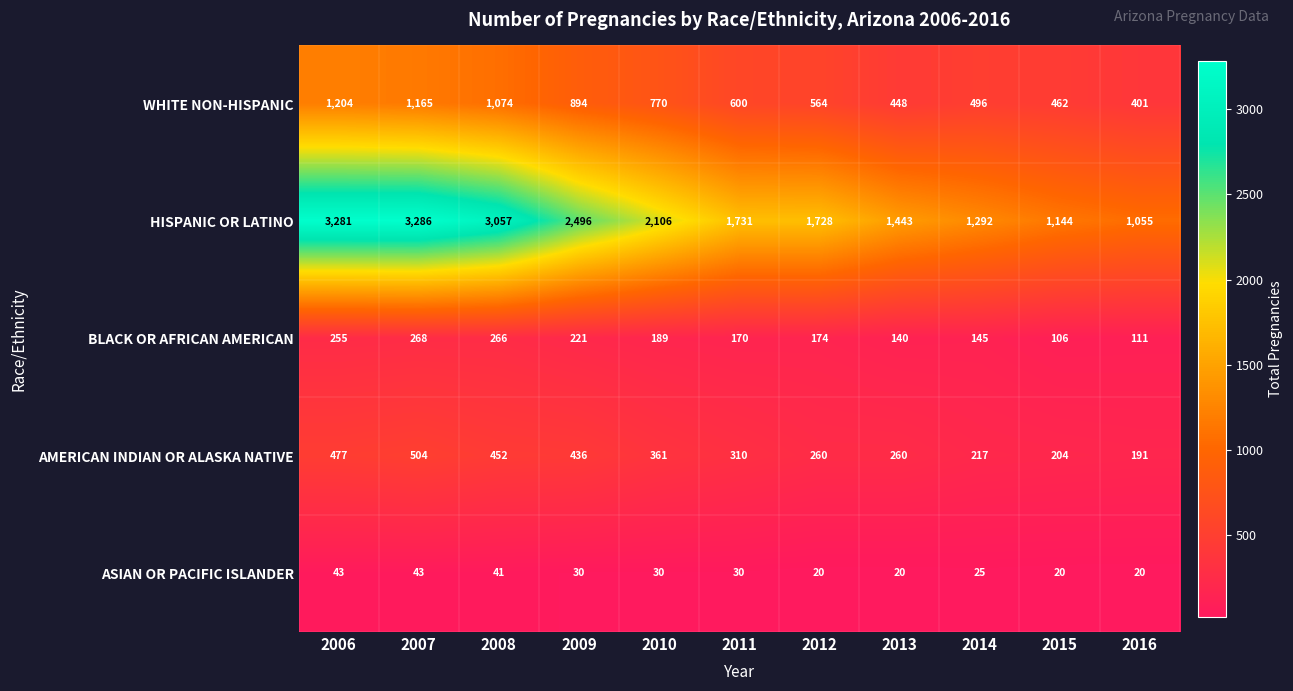

Is the value of WHITE NON-HISPANIC at 2016 greater than the value of HISPANIC OR LATINO at 2013?

No